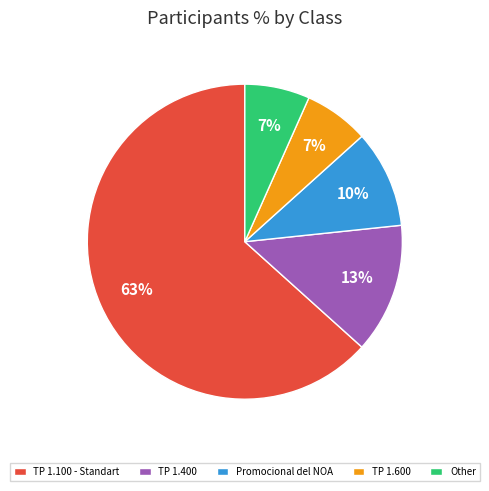

How many slices are in this pie chart?

5